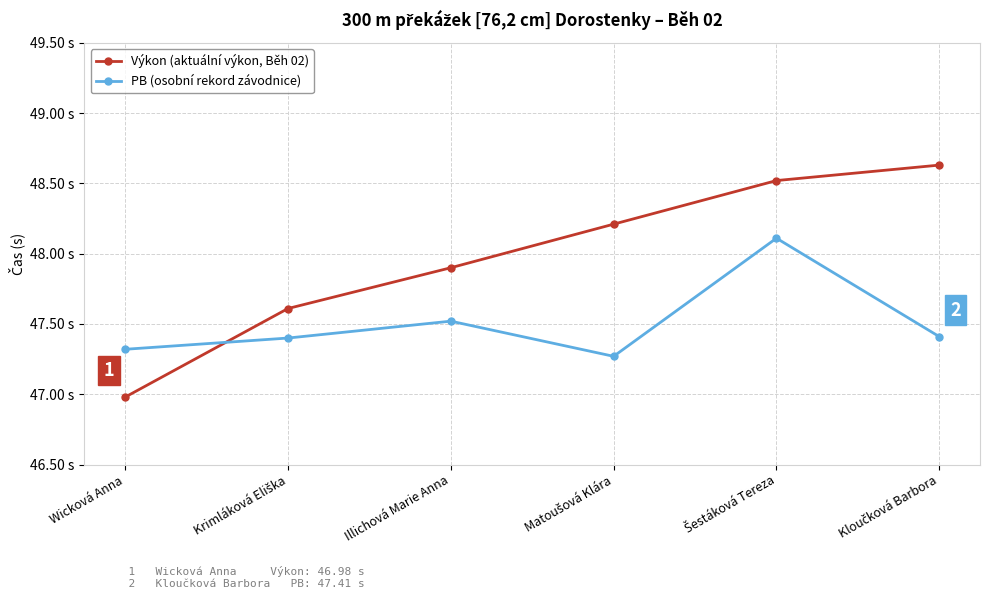

Reading left to right, list all the values displayed in this chart.

Výkon (aktuální výkon, Běh 02): 47.0	47.6	47.9	48.2	48.5	48.6
PB (osobní rekord závodnice): 47.3	47.4	47.5	47.3	48.1	47.4